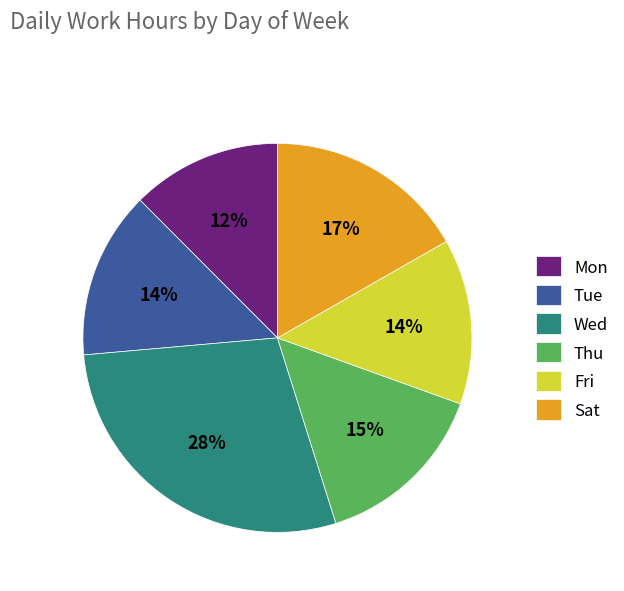

Which category has the smallest portion of the pie?

Mon